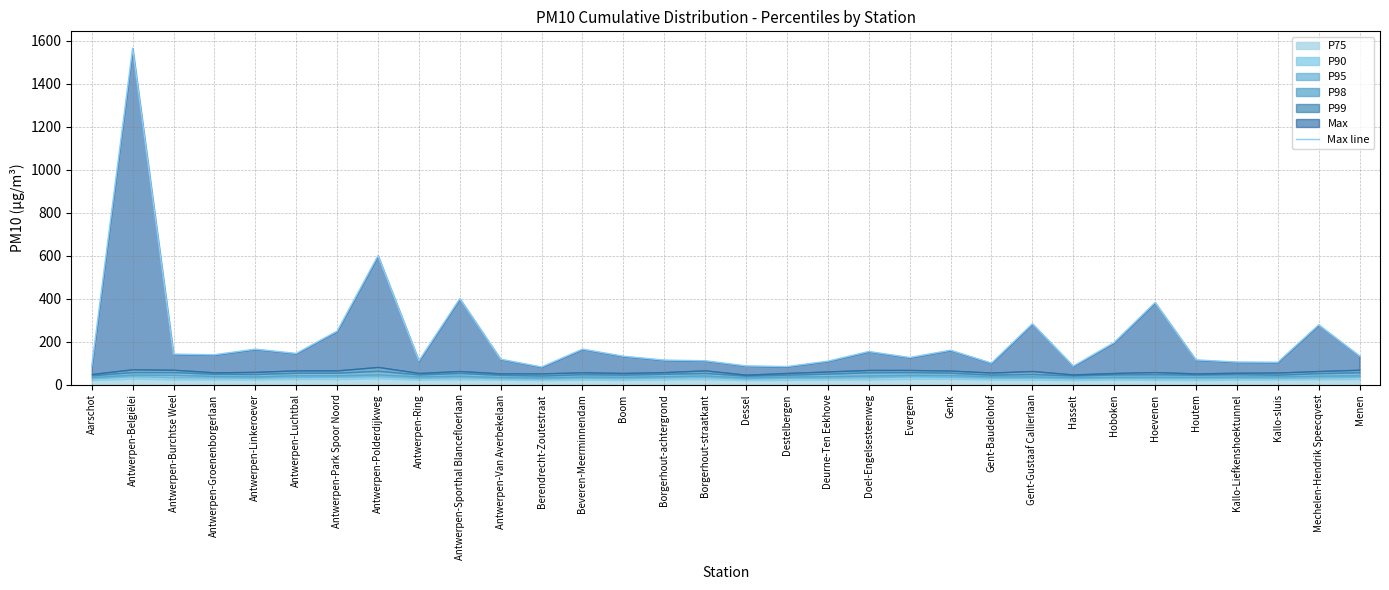

True or false: there are more than 0 points higher than both neighbors.

True